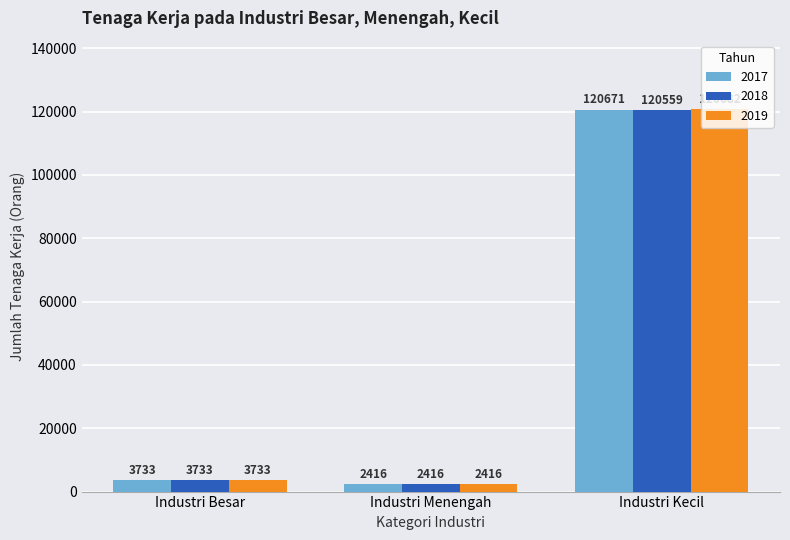

Between Industri Besar and Industri Kecil, which series saw the biggest shift?

2019